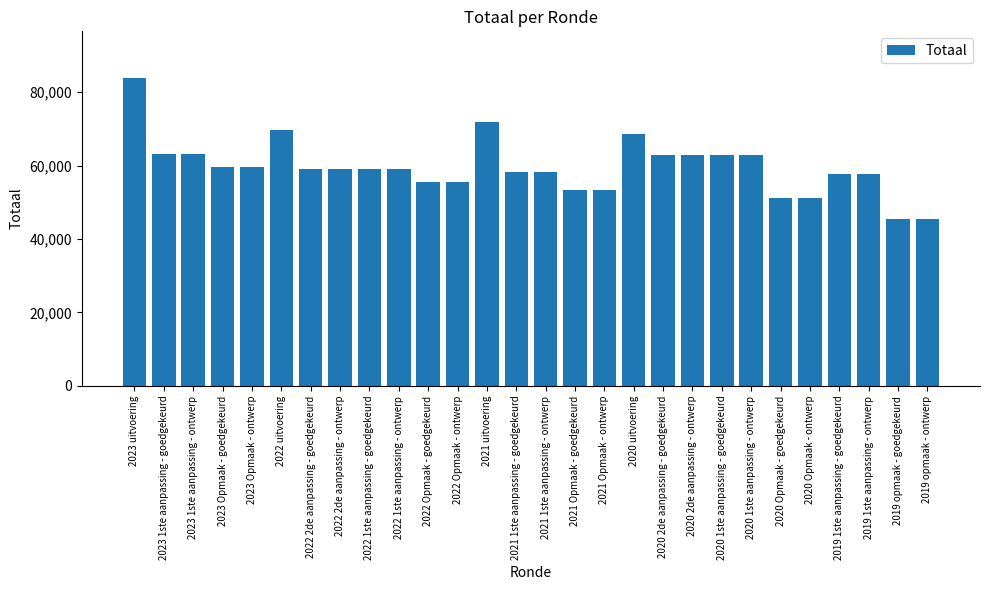

What is the sum of the values at 2023 Opmaak - ontwerp and 2021 uitvoering?

131259